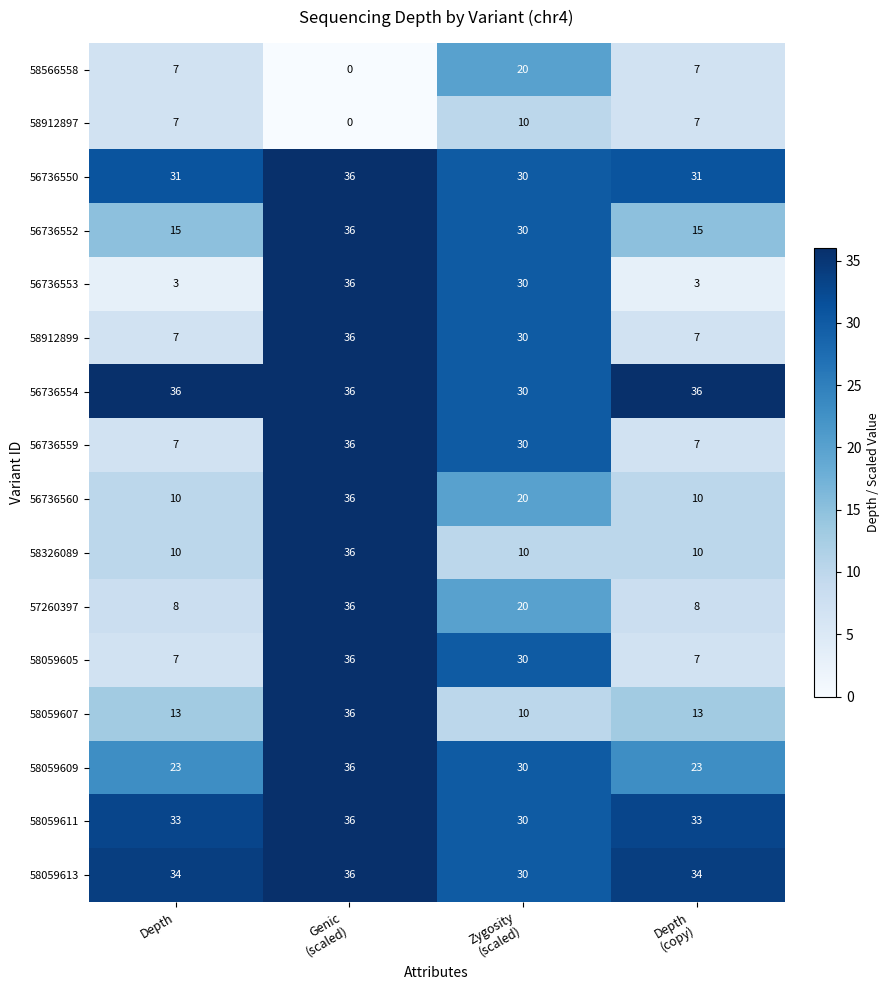

What is the sum of all 58059609 values?

112